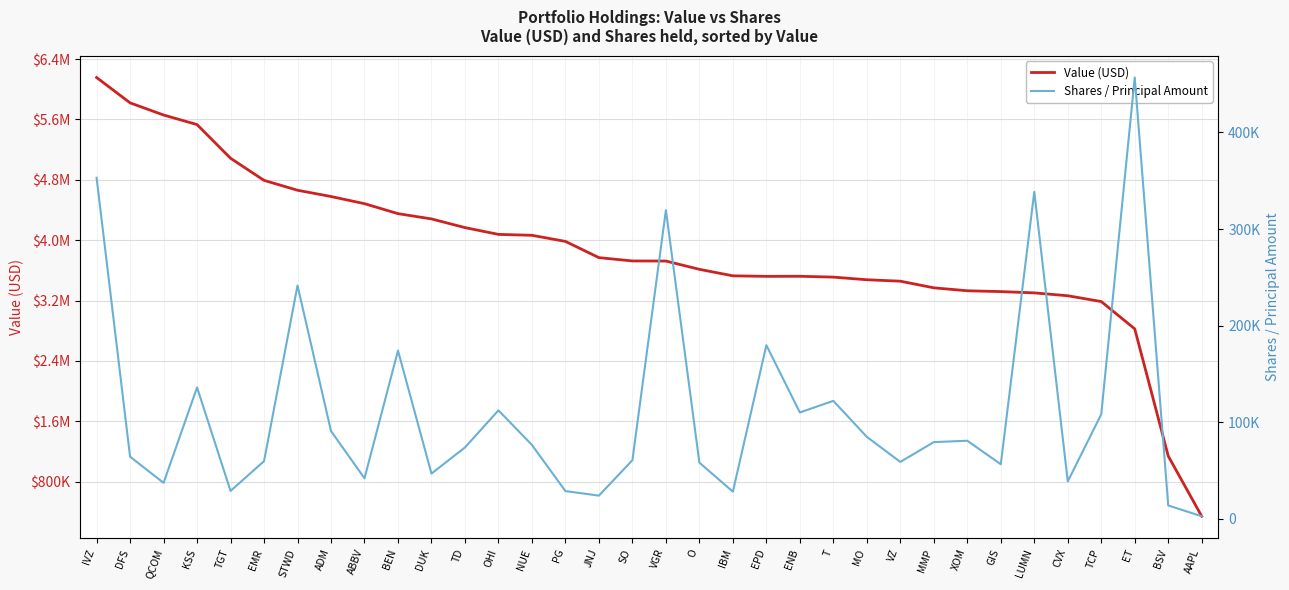

Reading left to right, list all the values displayed in this chart.

Value (USD): 6155000	5819000	5658000	5531000	5085000	4792000	4661000	4578000	4483000	4351000	4281000	4166000	4076000	4064000	3983000	3768000	3724000	3723000	3613000	3527000	3520000	3521000	3510000	3475000	3456000	3368000	3329000	3318000	3301000	3263000	3186000	2824000	1139000	341000
Shares / Principal Amount: 353124	64273	37139	135942	28806	59620	241491	90807	41836	174096	46756	73840	112220	76401	28629	23940	60623	319540	58107	28022	179694	110065	122047	84758	58818	79358	80769	56425	338587	38642	108191	456892	13744	2566